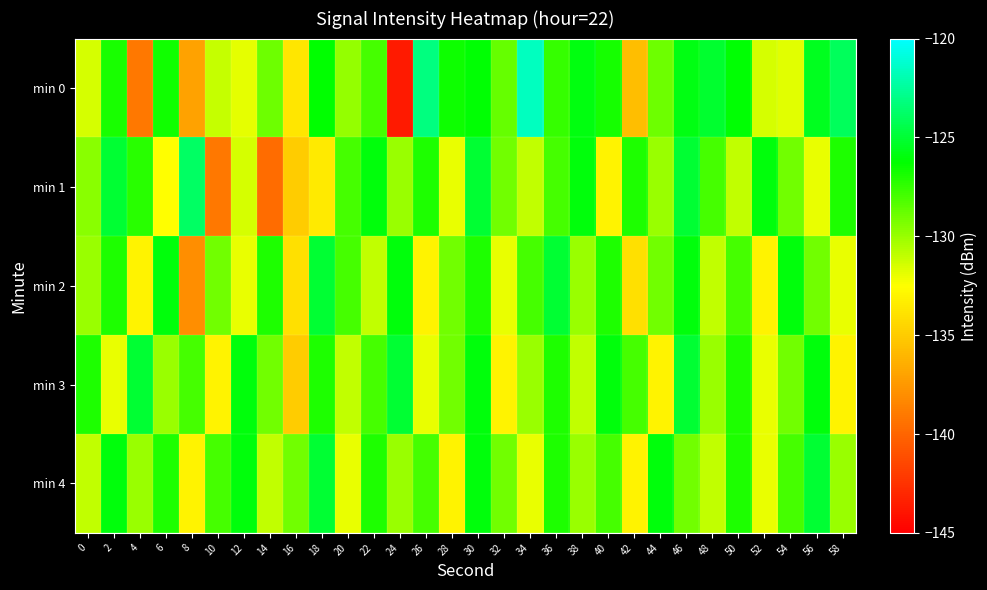

Reading left to right, extract all data points from this chart.

min 0: 0=-131.4	2=-126.9	4=-139.1	6=-126.7	8=-137.1	10=-131.1	12=-131.9	14=-128.9	16=-133.8	18=-126.3	20=-129.9	22=-128.0	24=-143.7	26=-123.2	28=-126.6	30=-126.2	32=-128.7	34=-121.6	36=-127.6	38=-125.9	40=-126.8	42=-135.6	44=-128.9	46=-125.8	48=-125.1	50=-126.2	52=-131.5	54=-131.8	56=-125.5	58=-124.1
min 1: 0=-129.6	2=-125.0	4=-127.3	6=-132.5	8=-123.9	10=-139.0	12=-131.5	14=-139.6	16=-135.0	18=-133.5	20=-128.0	22=-126.0	24=-130.0	26=-127.0	28=-132.0	30=-125.0	32=-129.0	34=-131.0	36=-128.0	38=-126.0	40=-133.0	42=-127.0	44=-130.0	46=-125.0	48=-128.0	50=-131.0	52=-126.0	54=-129.0	56=-132.0	58=-127.0
min 2: 0=-130.0	2=-127.0	4=-133.0	6=-126.0	8=-138.0	10=-129.0	12=-132.0	14=-127.0	16=-134.0	18=-125.0	20=-128.0	22=-131.0	24=-126.0	26=-133.0	28=-129.0	30=-127.0	32=-132.0	34=-128.0	36=-125.0	38=-130.0	40=-127.0	42=-134.0	44=-129.0	46=-126.0	48=-131.0	50=-128.0	52=-133.0	54=-126.0	56=-129.0	58=-132.0
min 3: 0=-127.0	2=-132.0	4=-125.0	6=-130.0	8=-128.0	10=-133.0	12=-126.0	14=-129.0	16=-135.0	18=-127.0	20=-131.0	22=-128.0	24=-125.0	26=-132.0	28=-129.0	30=-126.0	32=-133.0	34=-130.0	36=-127.0	38=-131.0	40=-126.0	42=-128.0	44=-133.0	46=-125.0	48=-130.0	50=-127.0	52=-132.0	54=-129.0	56=-126.0	58=-133.0
min 4: 0=-131.0	2=-126.0	4=-130.0	6=-127.0	8=-133.0	10=-128.0	12=-126.0	14=-131.0	16=-129.0	18=-125.0	20=-132.0	22=-127.0	24=-130.0	26=-128.0	28=-133.0	30=-126.0	32=-129.0	34=-132.0	36=-127.0	38=-130.0	40=-128.0	42=-133.0	44=-126.0	46=-129.0	48=-131.0	50=-127.0	52=-132.0	54=-128.0	56=-125.0	58=-130.0